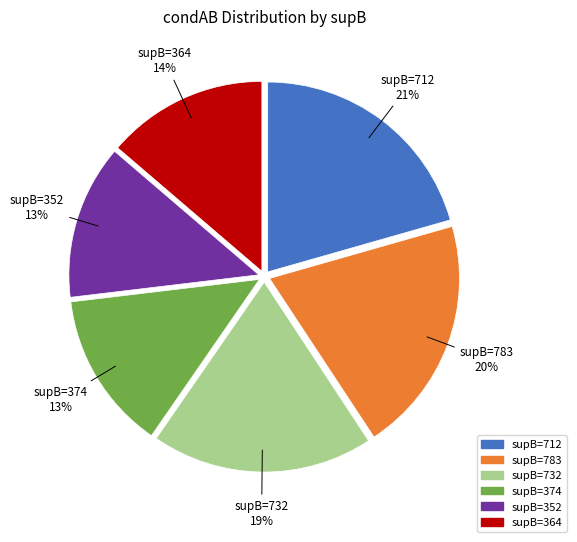

Is there a majority slice in this chart?

No